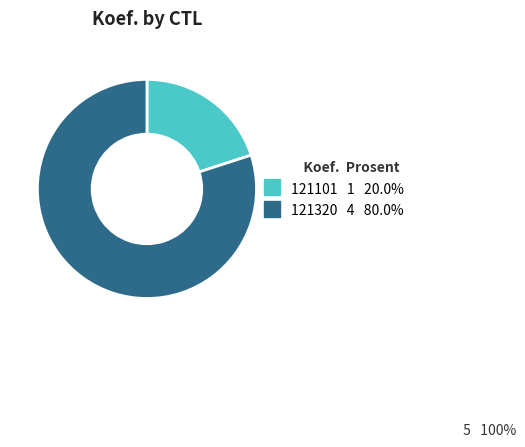

Rank the categories by value from lowest to highest.

121101, 121320